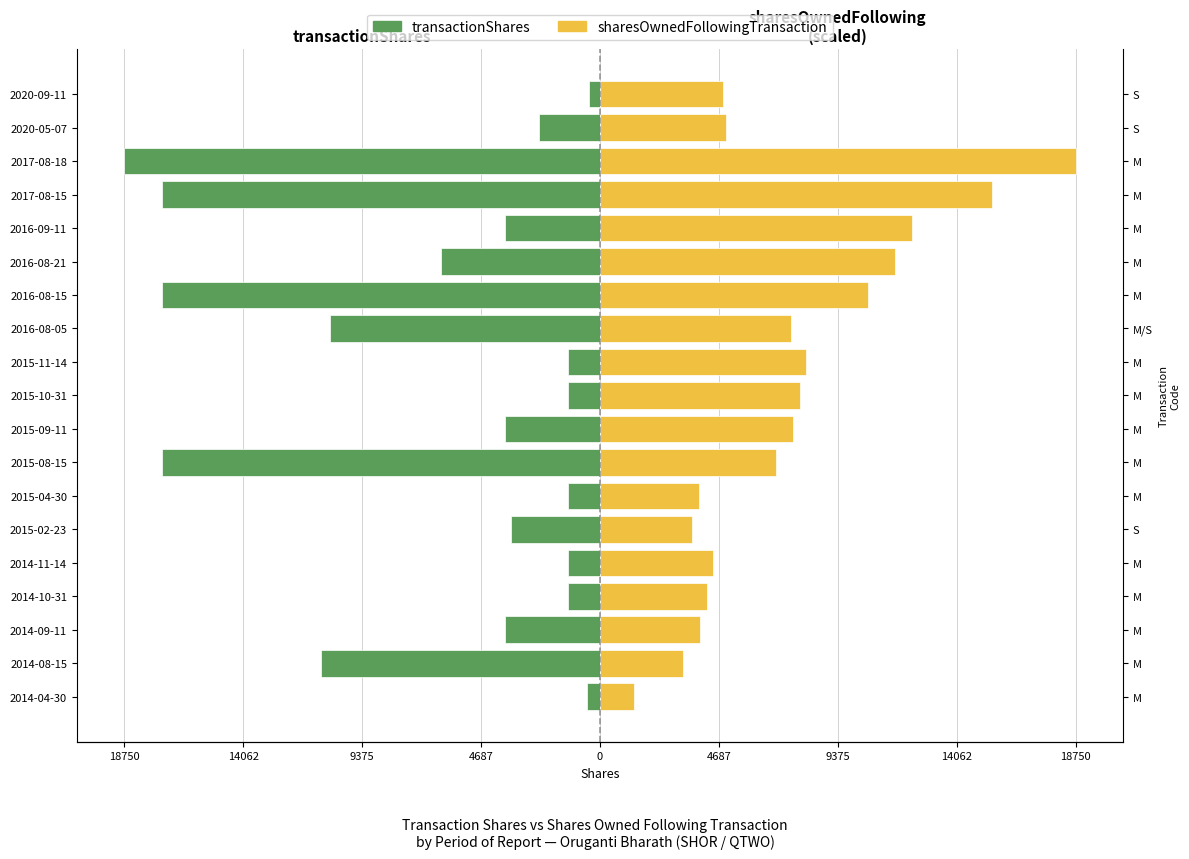

The transactionShares series shows -17250.0 at 12. True or false?

True